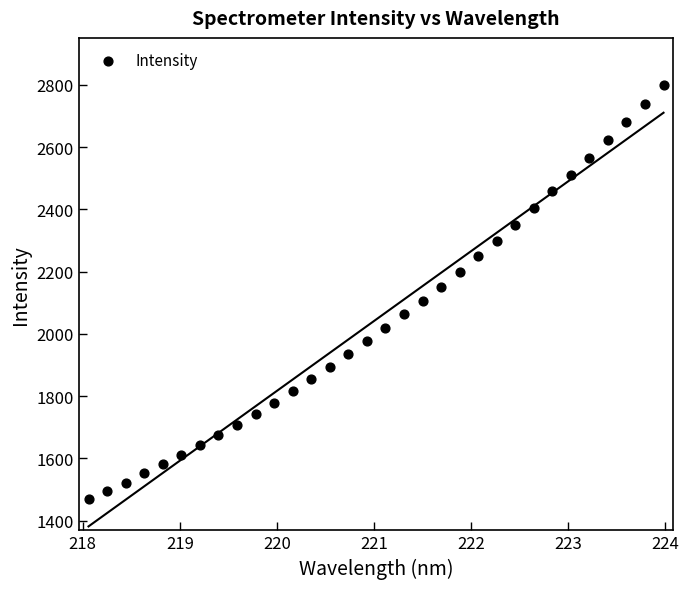

What is the range of X values (max minus min)?

5.9